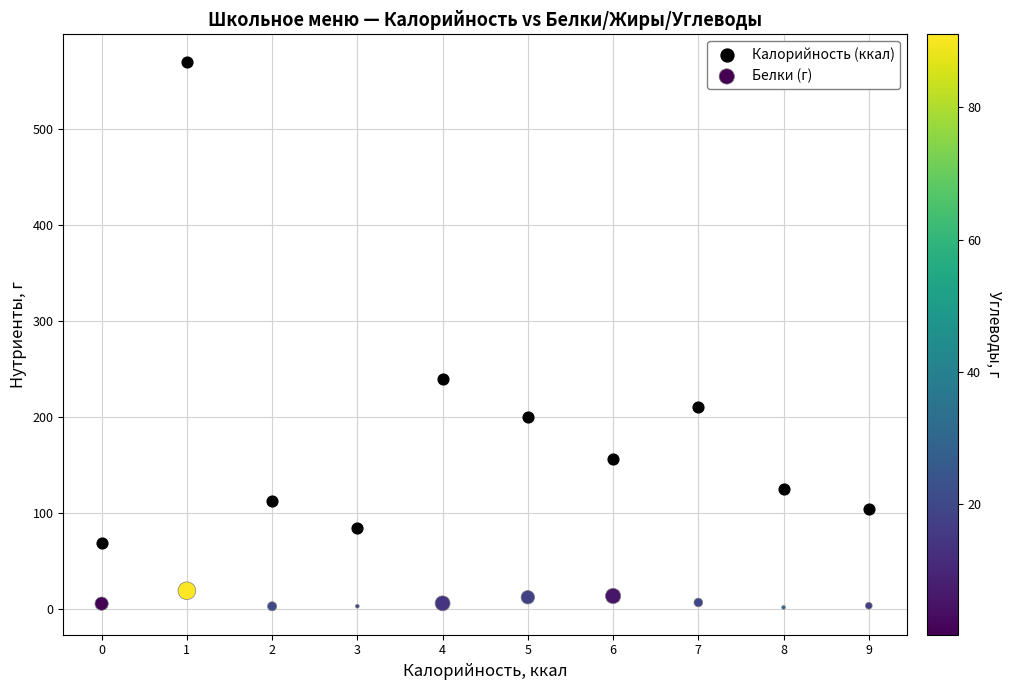

Which series contains the lowest Y value?

Белки (г)